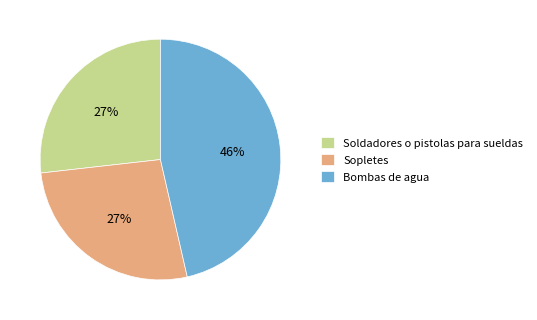

Is it true that Soldadores o pistolas para sueldas is 32% of the pie?

False